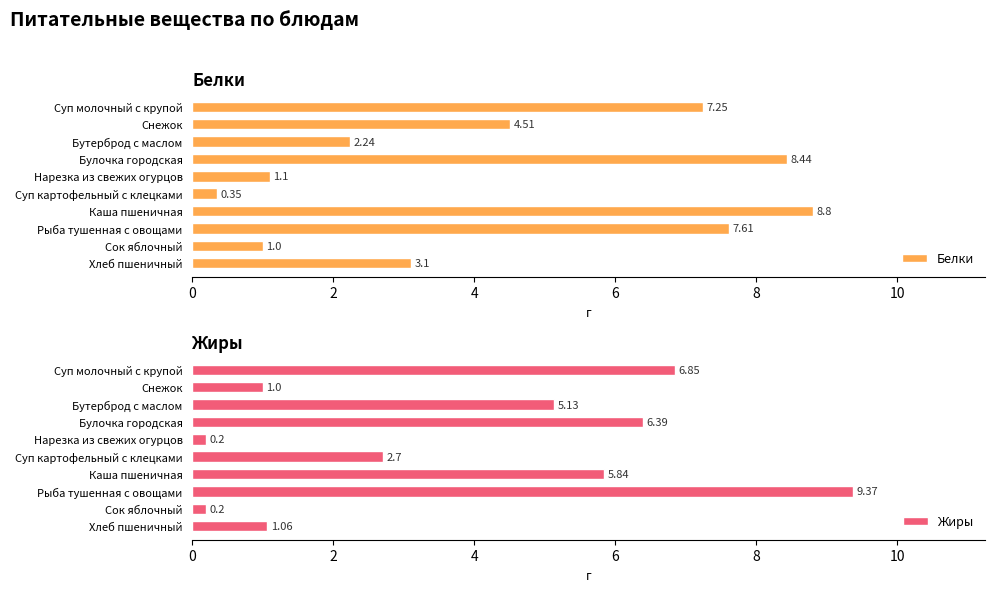

The value of Белки at Суп молочный с крупой is 3.2. True or false?

False